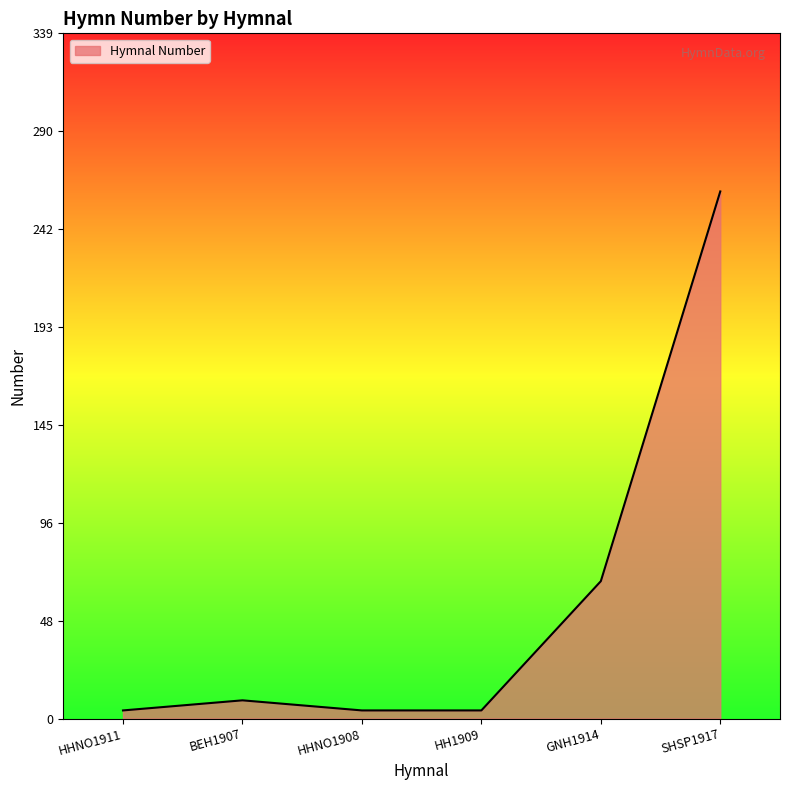

What is the sum of all values?

350